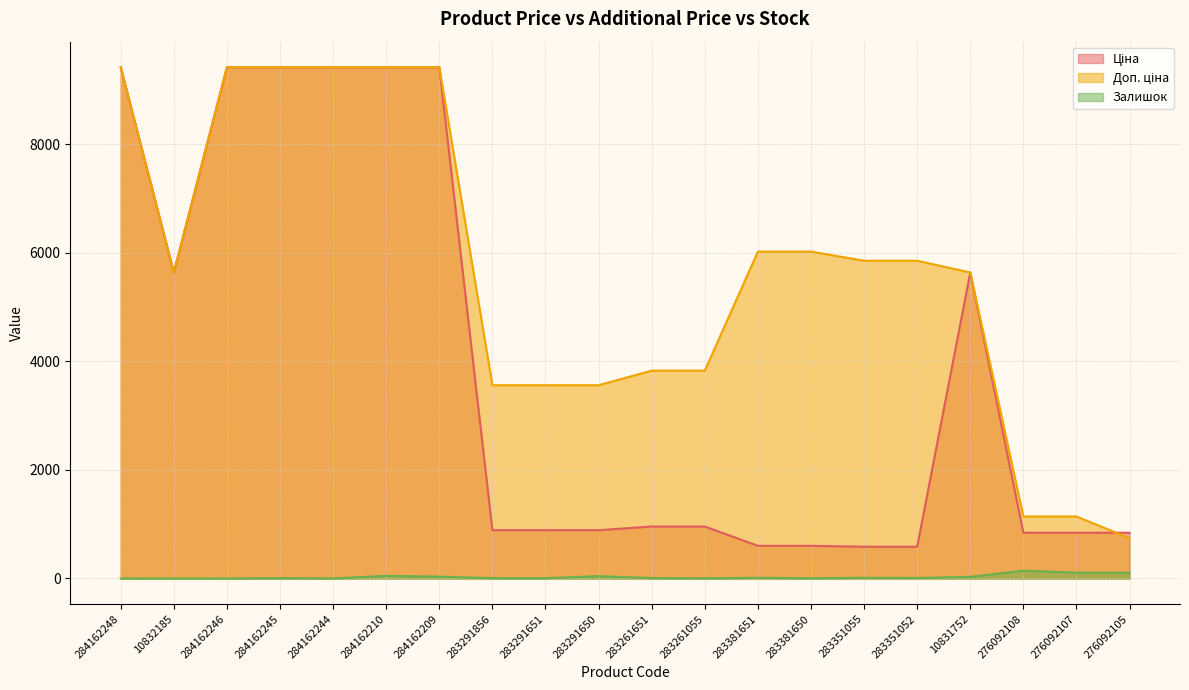

Where is Доп. ціна nearest to the value 5079?

10832185